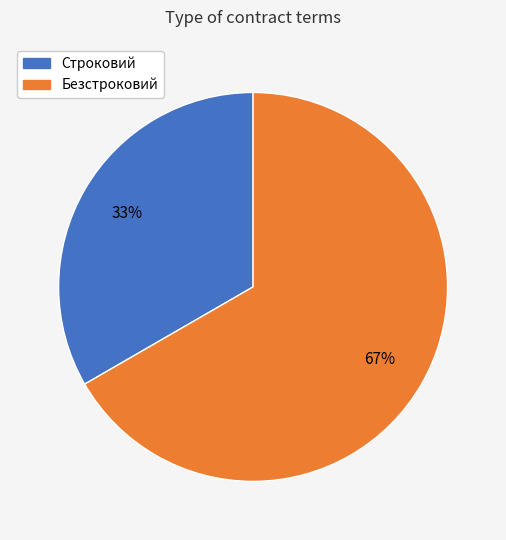

What is the largest slice in the pie chart?

Безстроковий